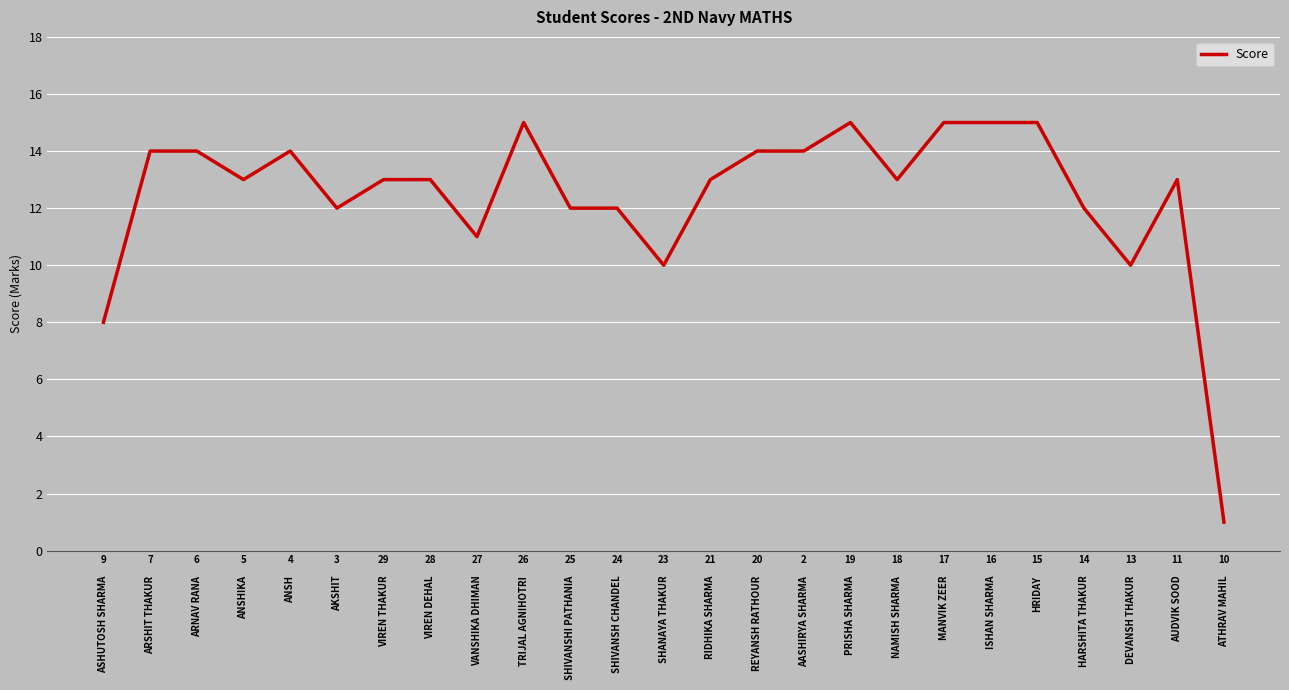

What position from the left is RIDHIKA SHARMA?

14